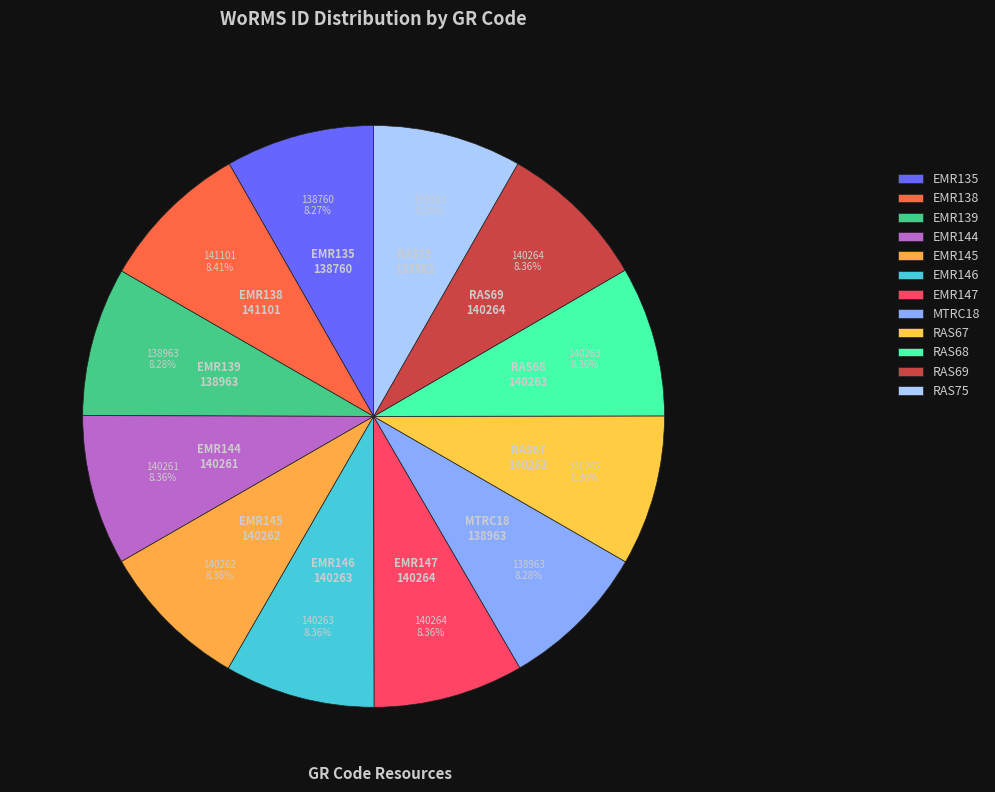

How many slices are in this pie chart?

12